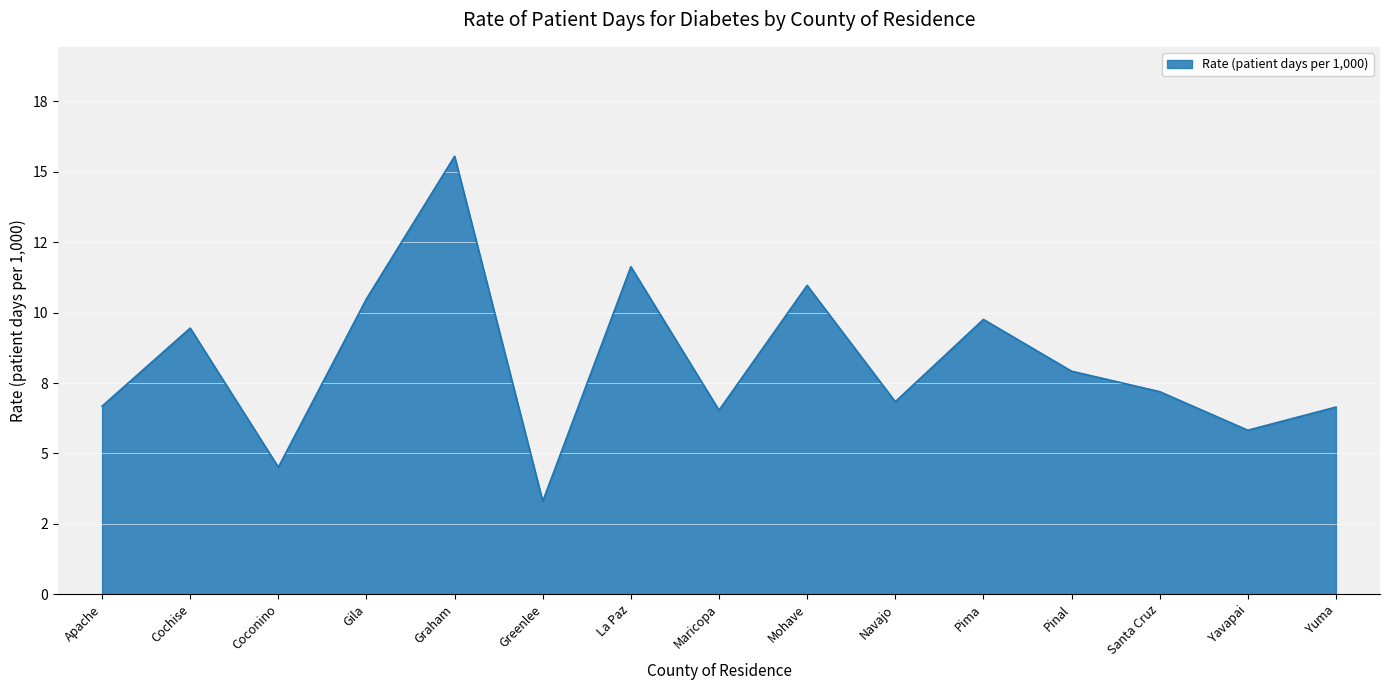

Does the chart display data point markers on the line(s)?

No